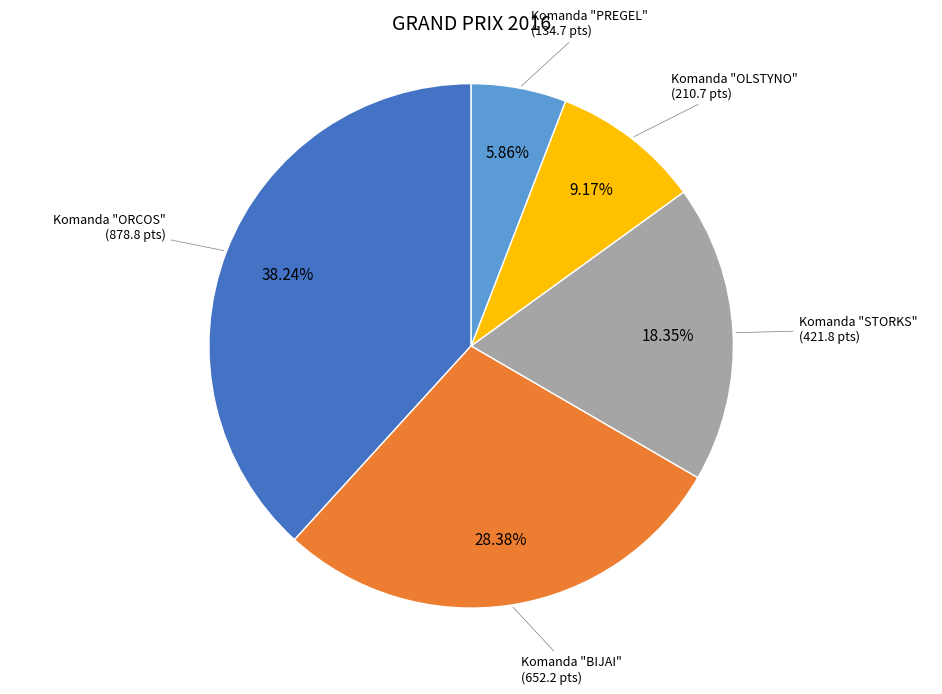

Is there a majority slice in this chart?

No